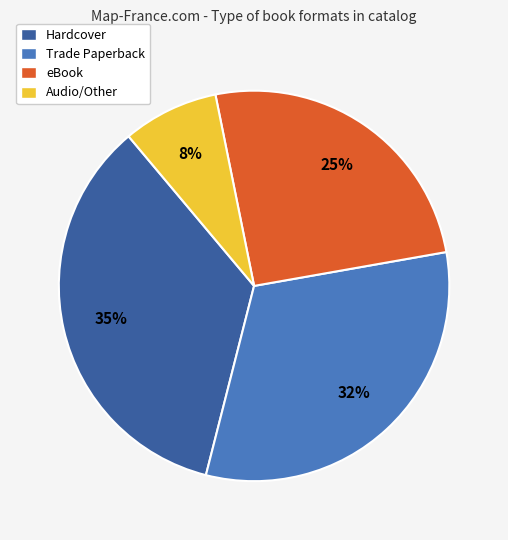

How many segments does this pie chart have?

4